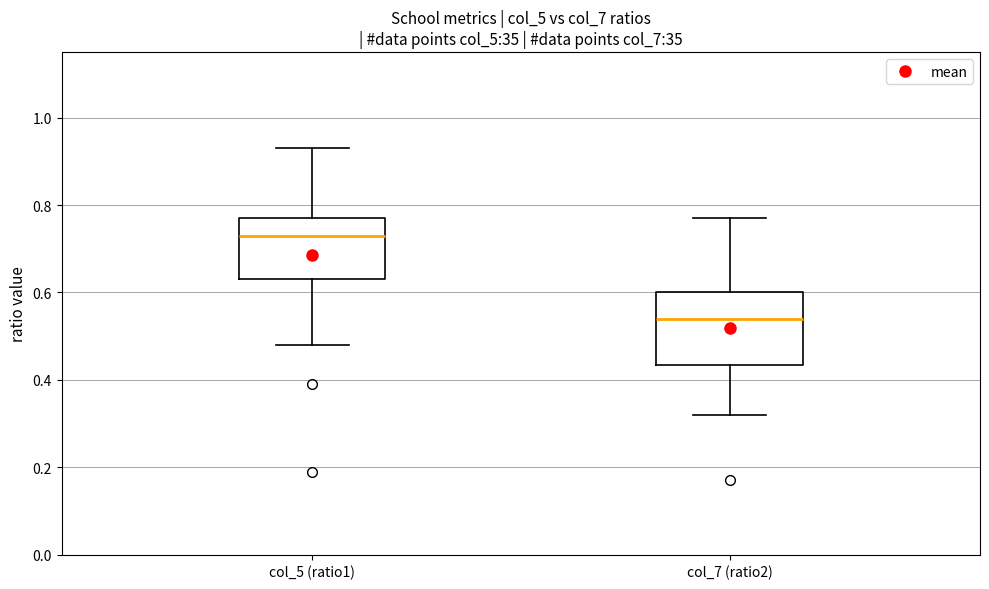

Which box has the highest median line?

col_5 (ratio1)